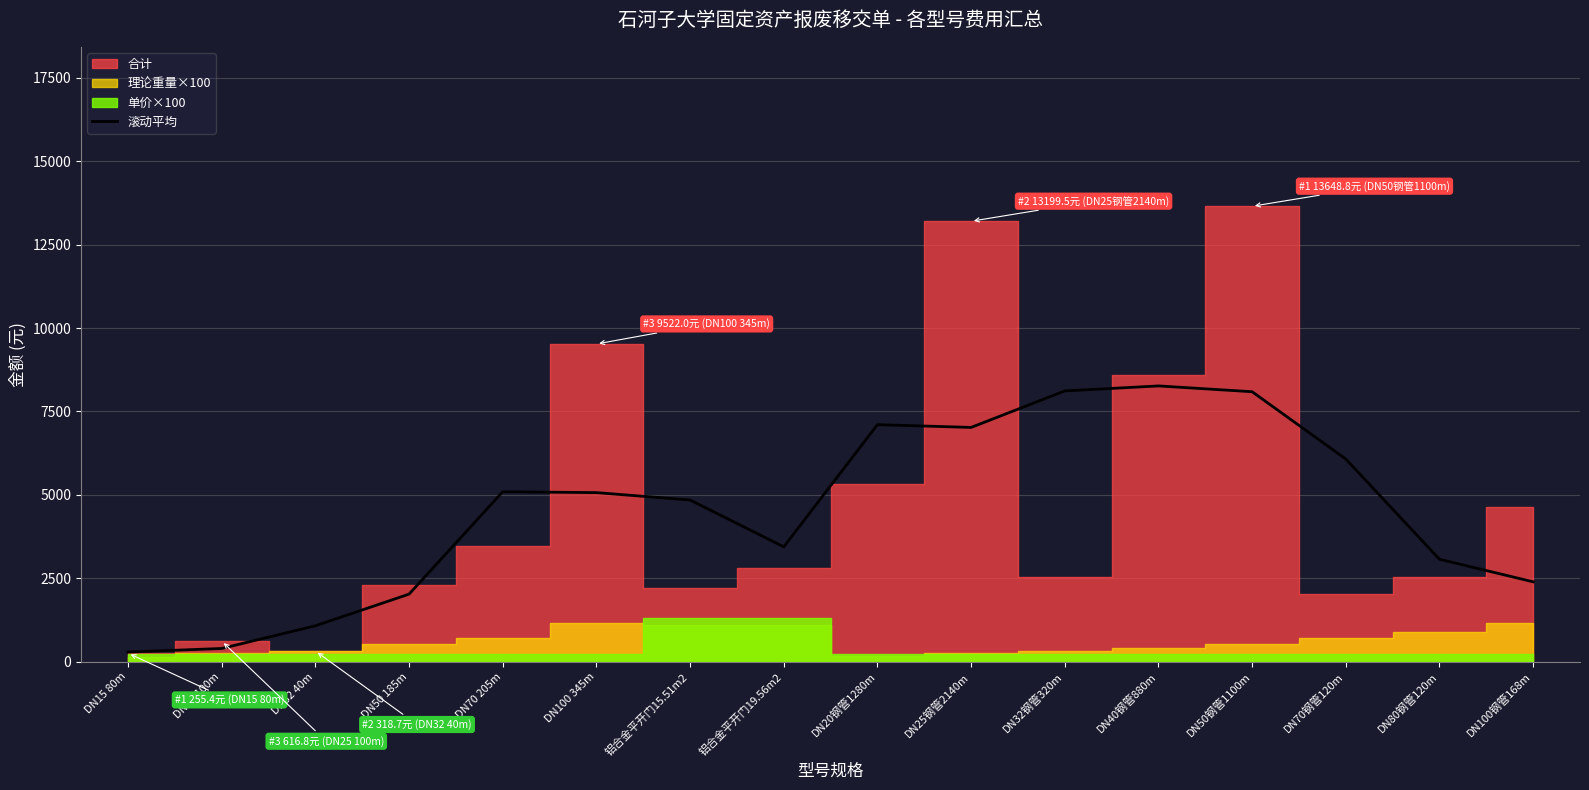

The value of 滚动平均 at DN20钢管1280m is 7103.7. True or false?

True